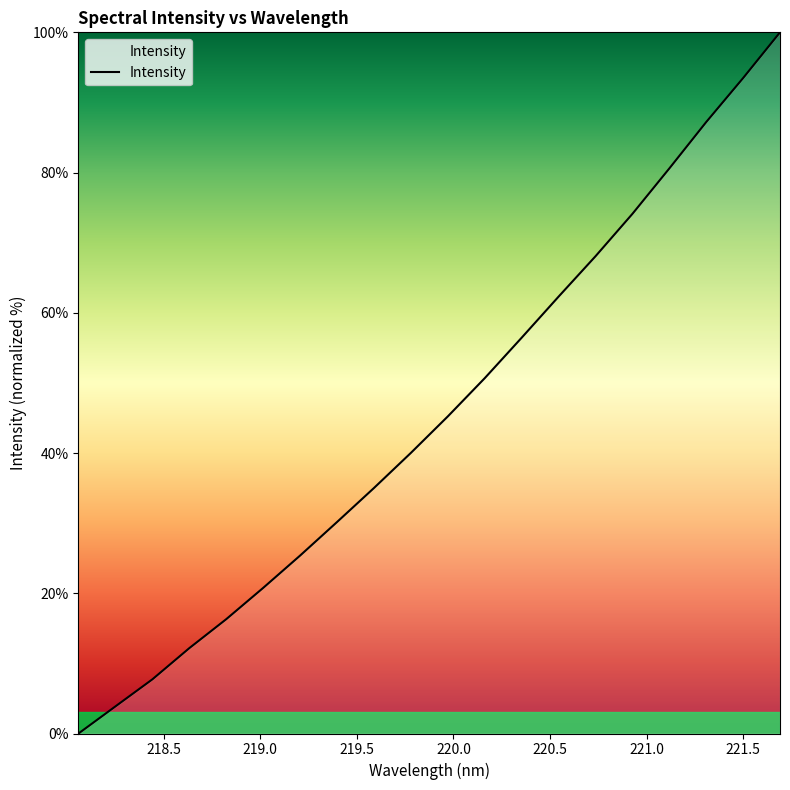

What is the greatest value displayed?

100.0